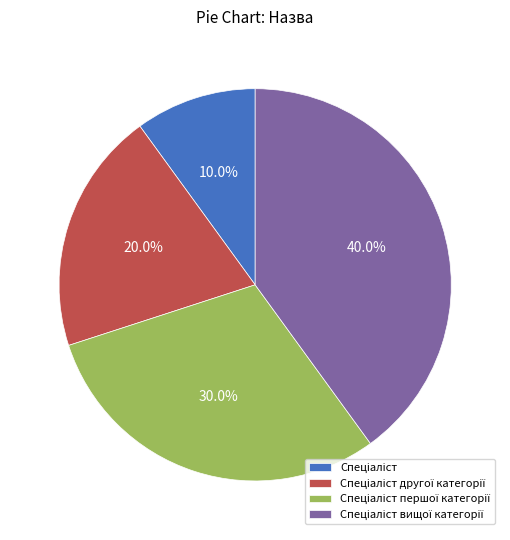

Does any single category account for the majority?

No